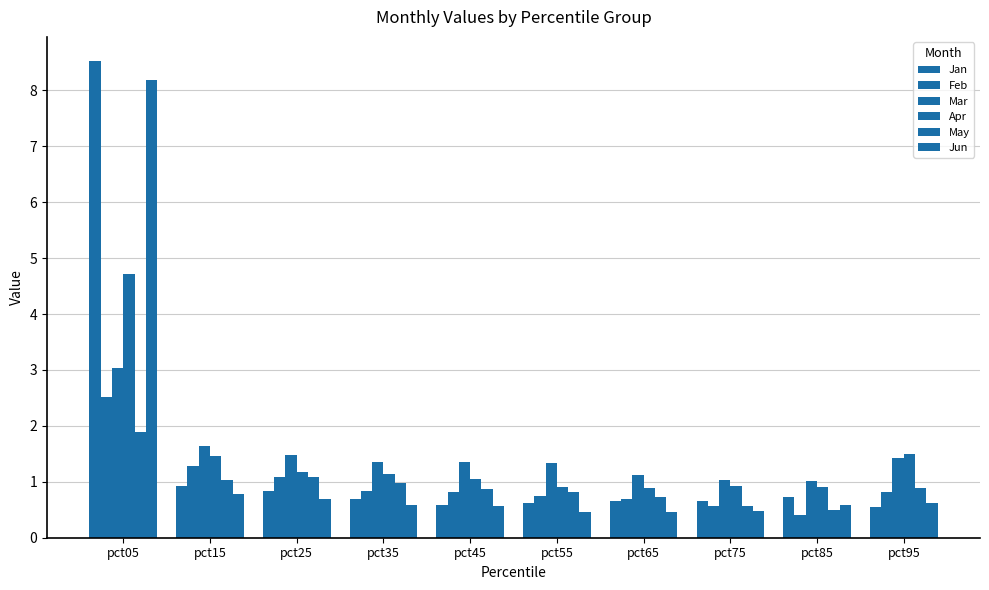

Which category has the lowest value in the Mar series?

pct85